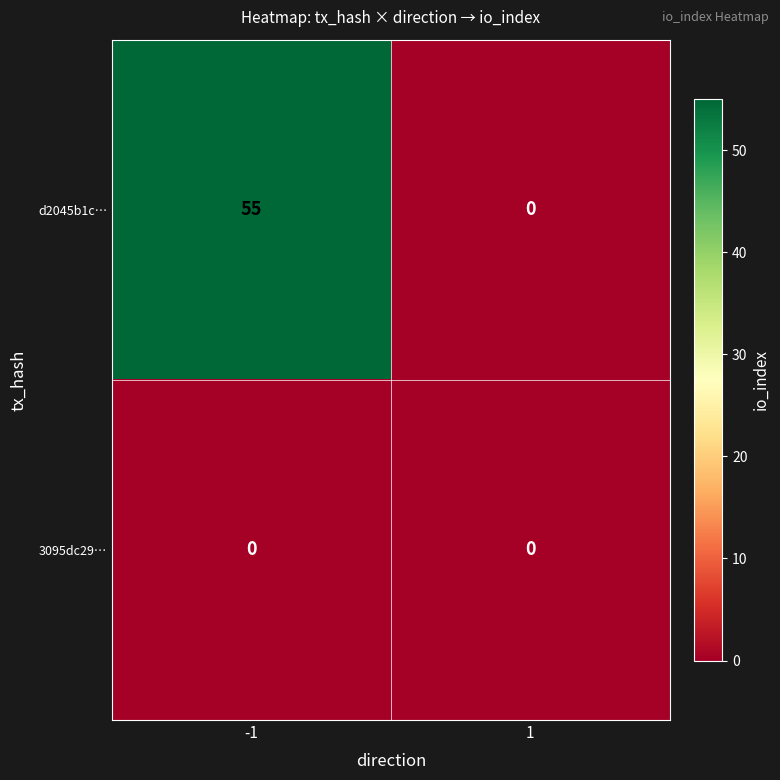

What is the total value across all series at -1?

55